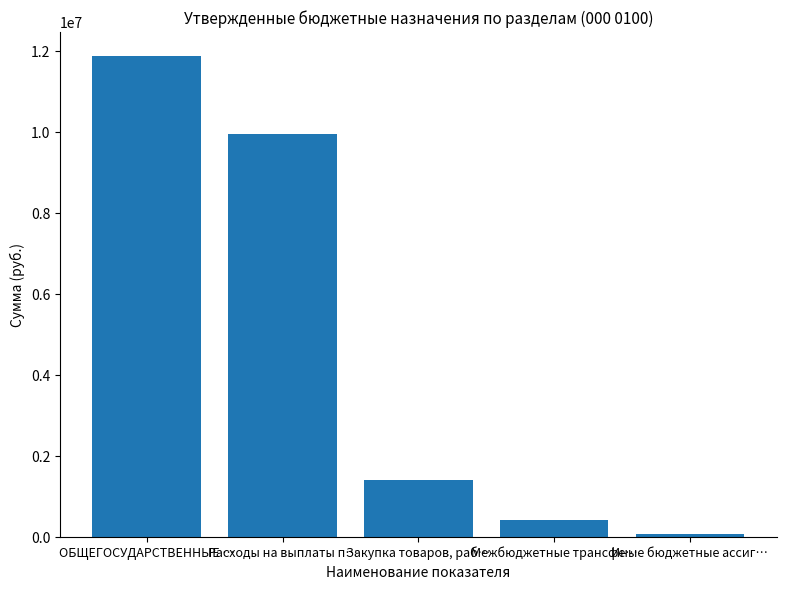

Approximately how many times larger is the value at ОБЩЕГОСУДАРСТВЕННЫЕ … compared to Закупка товаров, раб…?

8.4